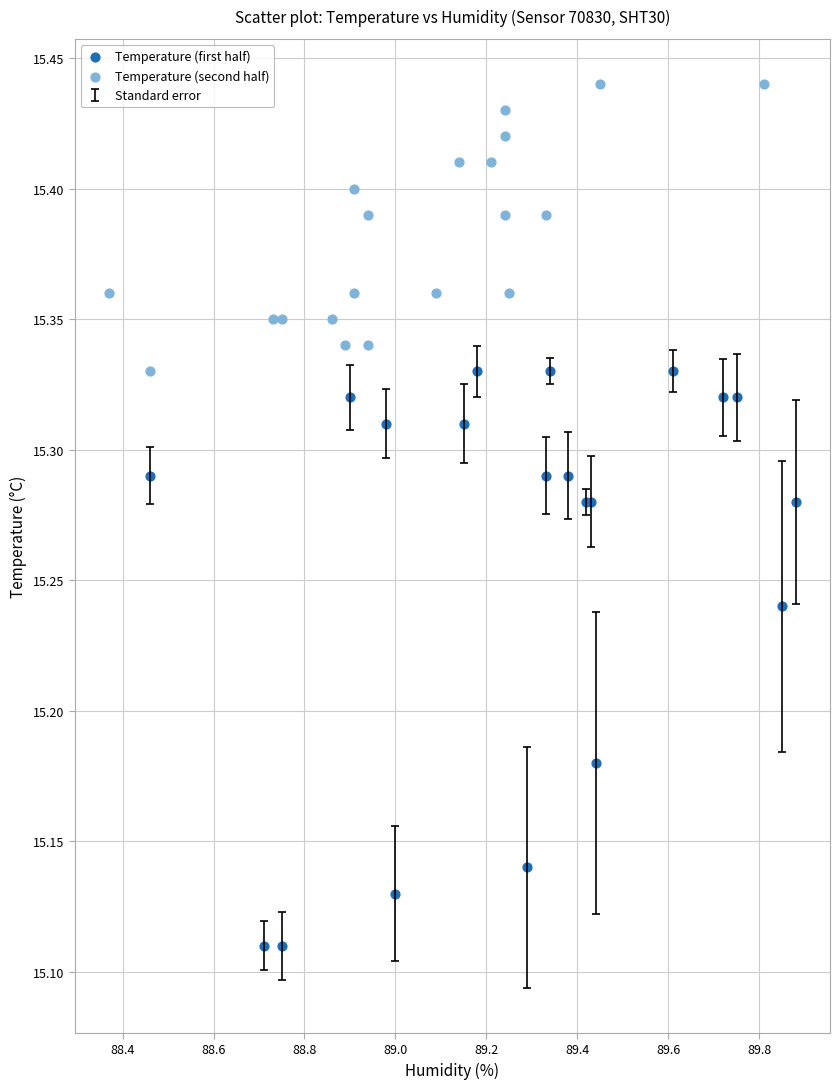

Which series contains the lowest Y value?

Temperature (first half)